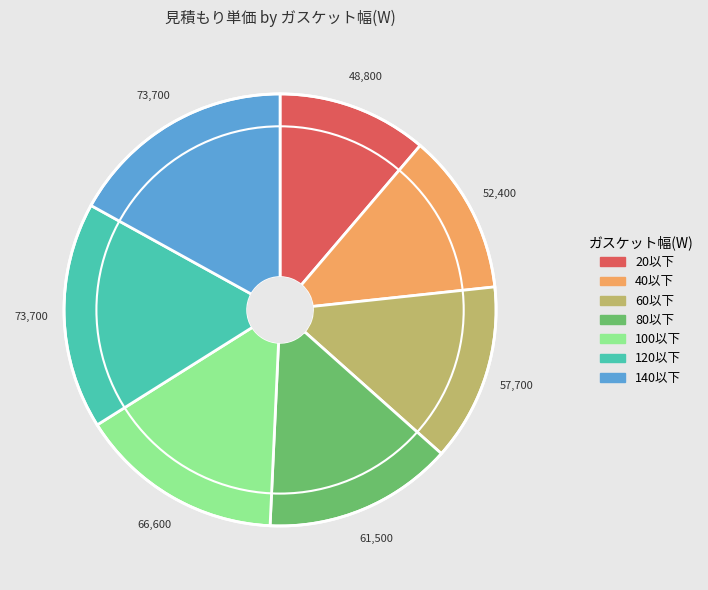

Which category has the smallest portion of the pie?

20以下